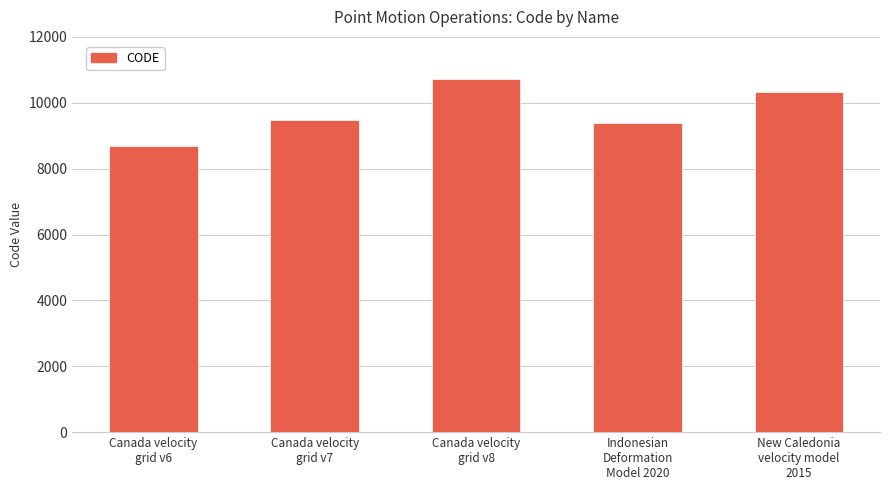

Reading right to left, transcribe all the data shown in this chart.

10323	9375	10707	9483	8676